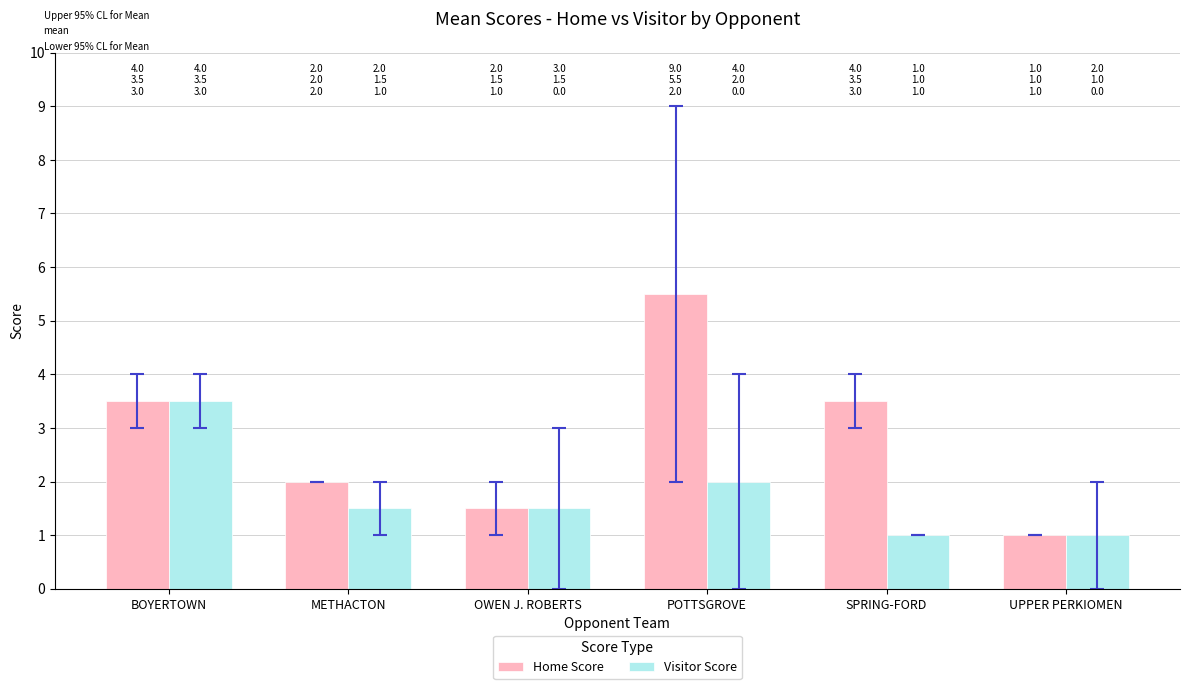

What is the lowest value of the Home Score series?

1.0